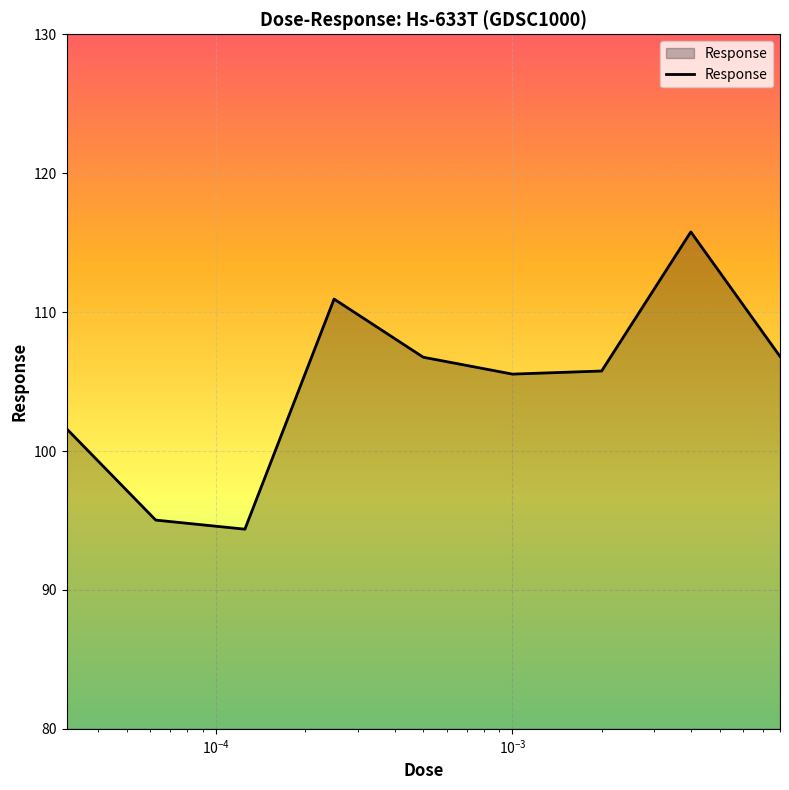

What is the smallest value displayed?

94.4